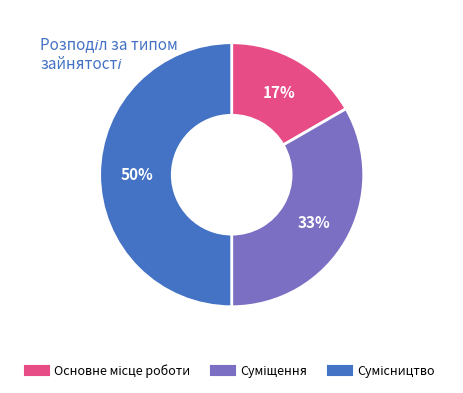

To the nearest percent, what is the average slice percentage?

33%